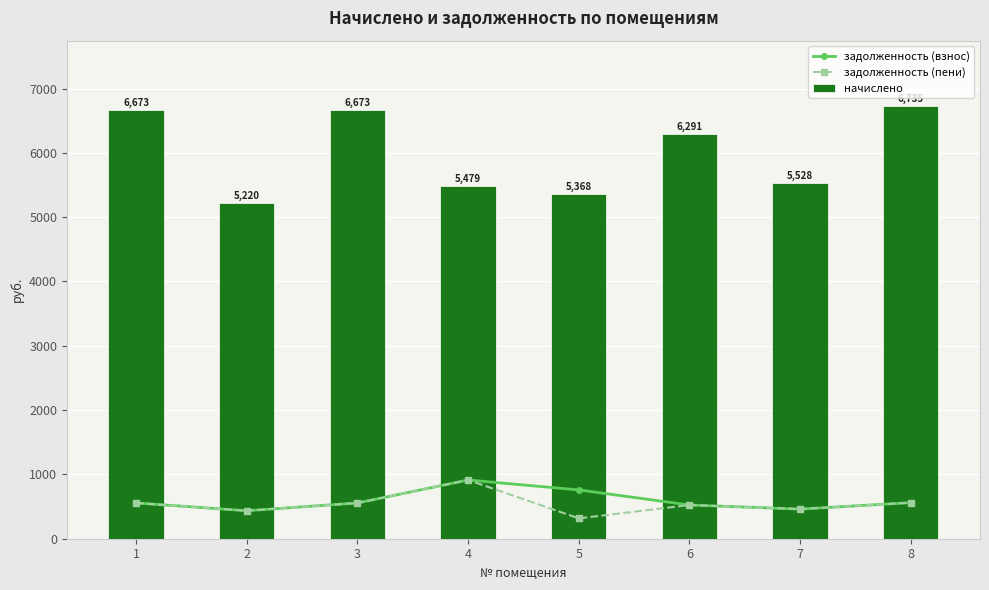

What are all the series names shown in the legend?

задолженность (взнос), задолженность (пени), начислено